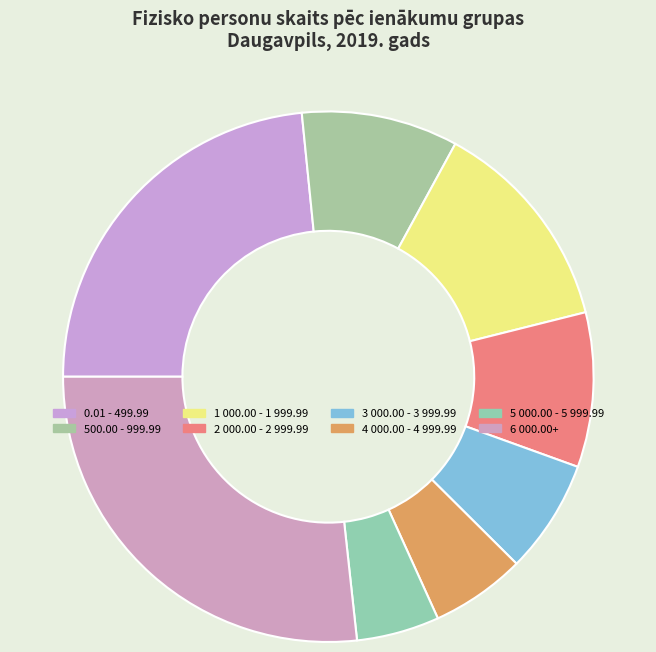

To the nearest percent, what is the average slice percentage?

12%